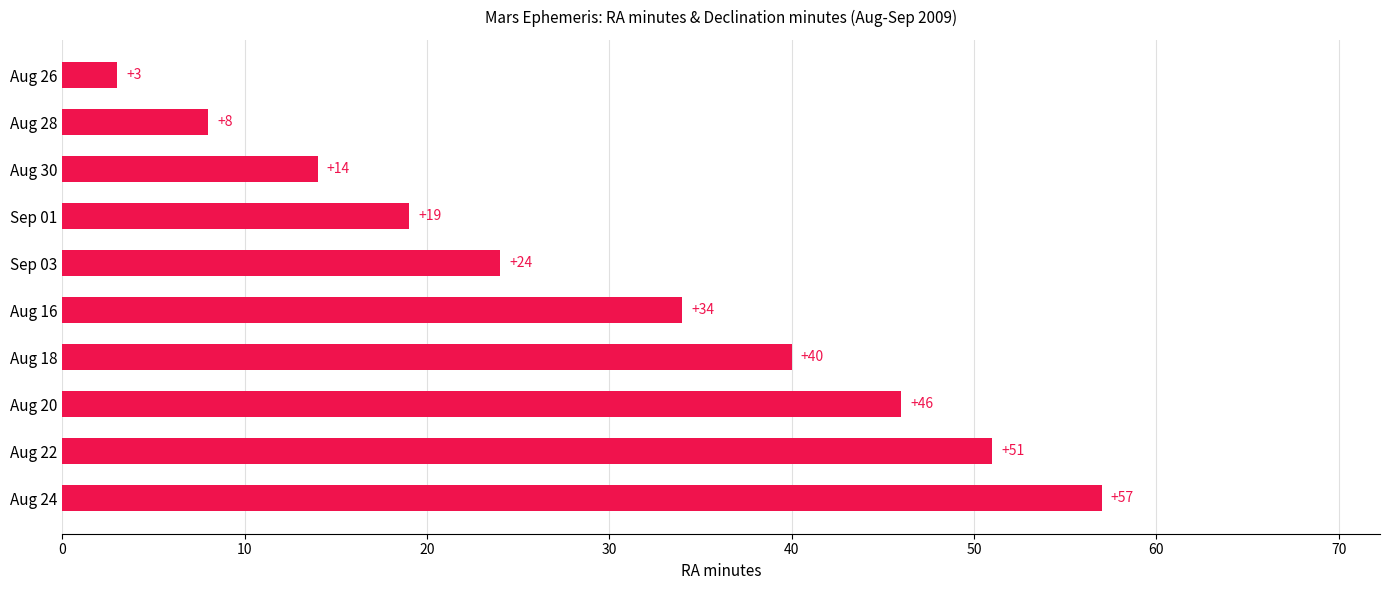

What is the change in value from Aug 22 to Aug 18?

-11